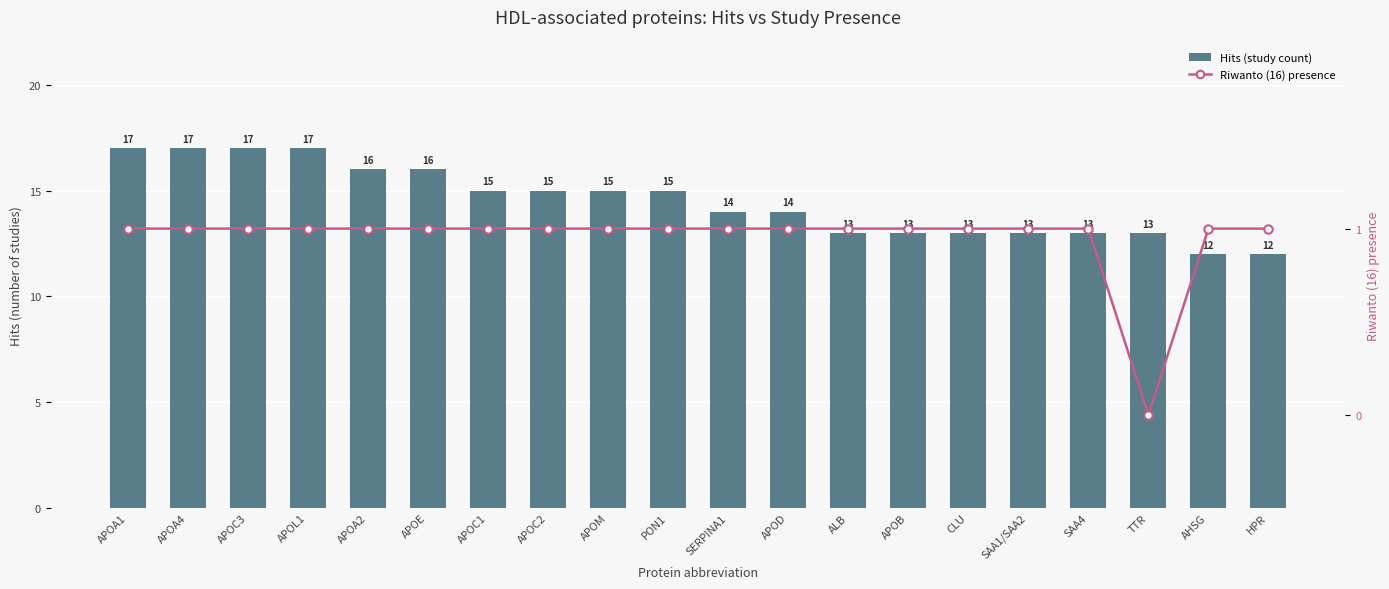

What position from the right is APOC2?

13